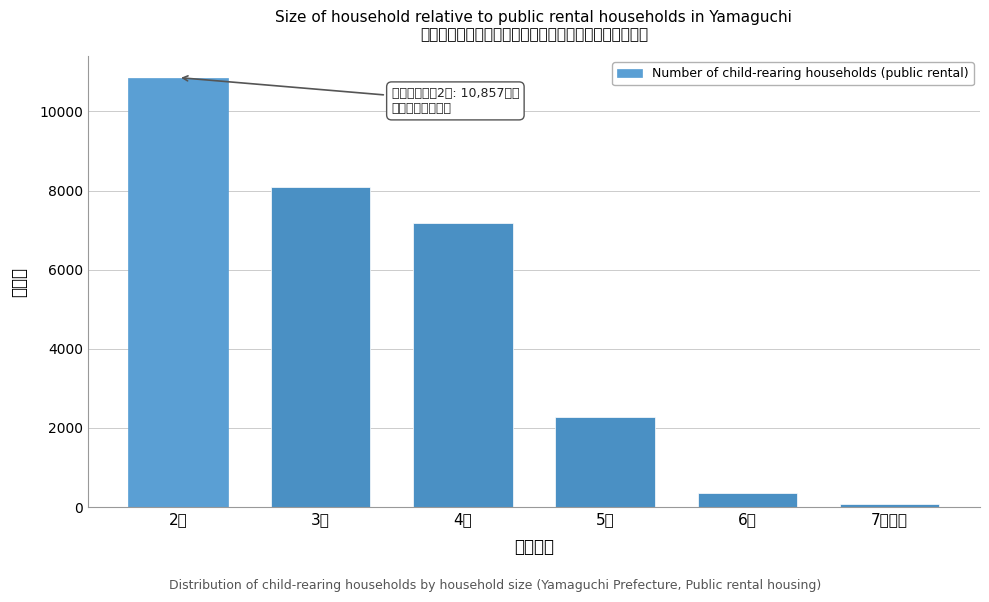

Reading left to right, transcribe all the data shown in this chart.

2人=10857	3人=8080	4人=7184	5人=2279	6人=349	7人以上=82